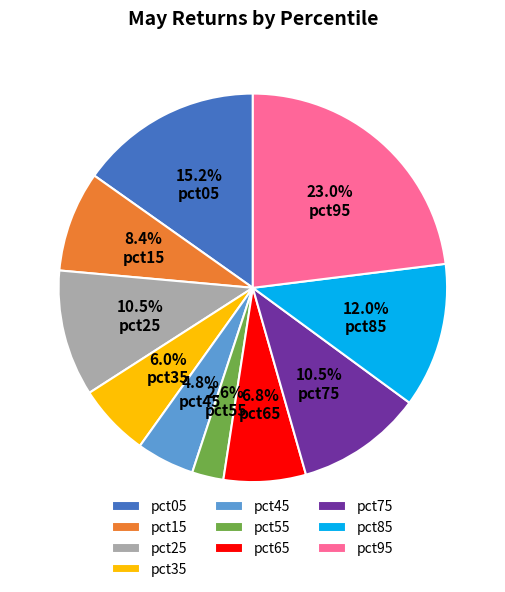

Is pct55 the majority of the pie?

No